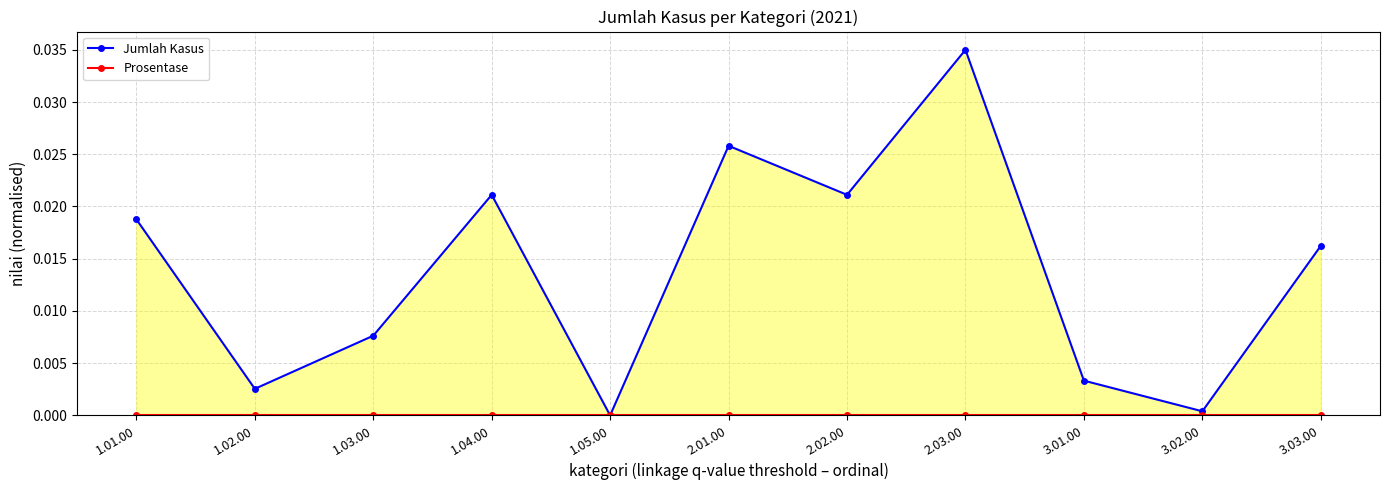

Which has a higher value, 2.01.00 or 3.03.00?

2.01.00